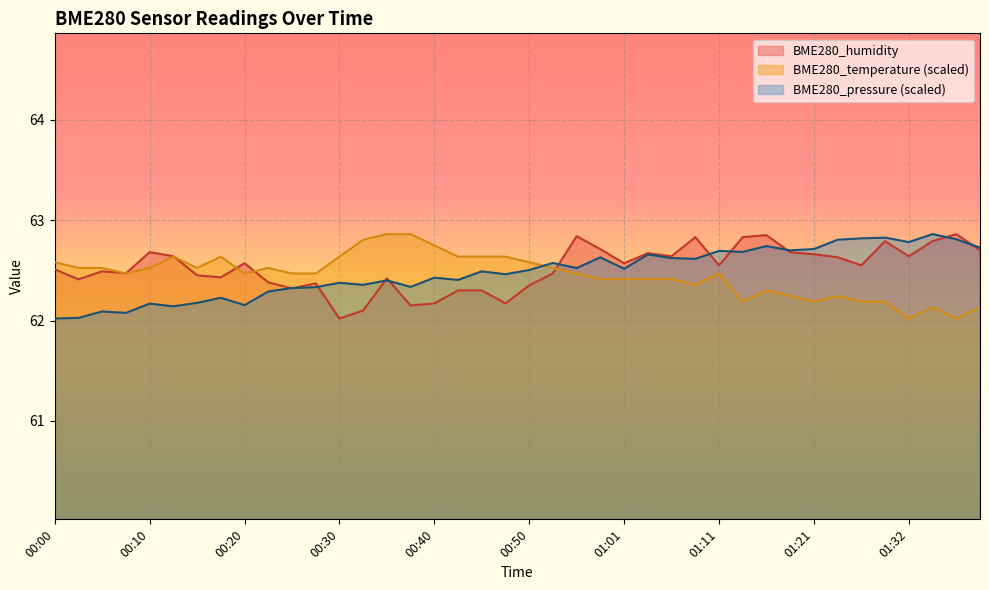

At which category does BME280_pressure_norm reach its first local valley?

00:08